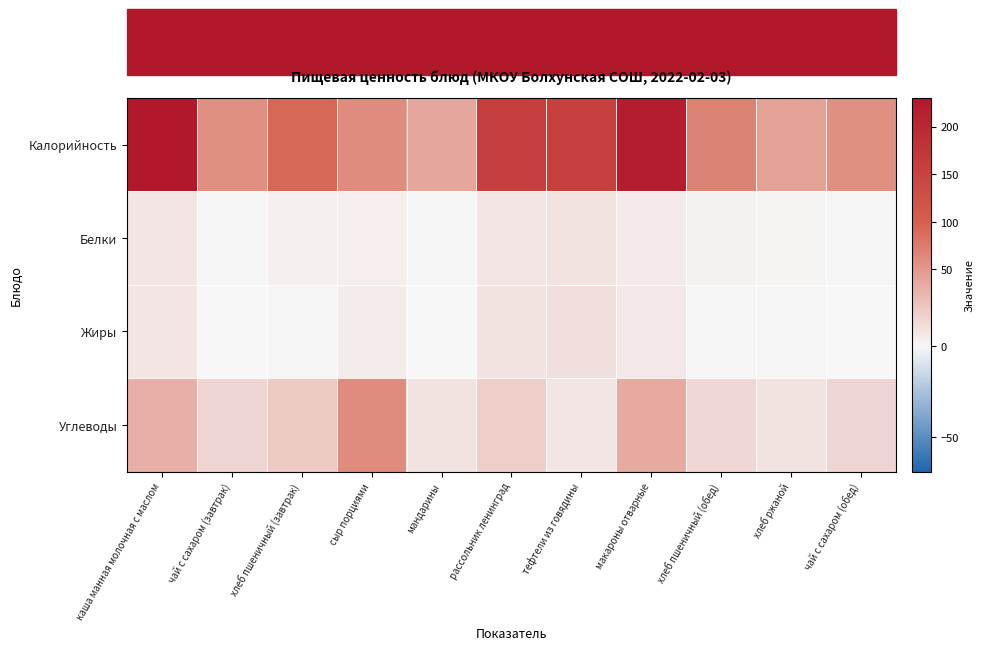

What is the greatest value displayed?

230.0